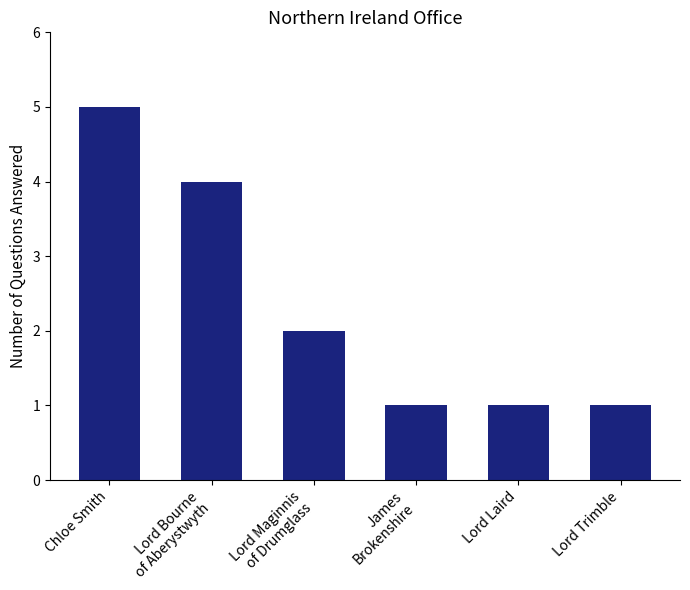

What is the sum of the values at Chloe Smith and Lord Laird?

6